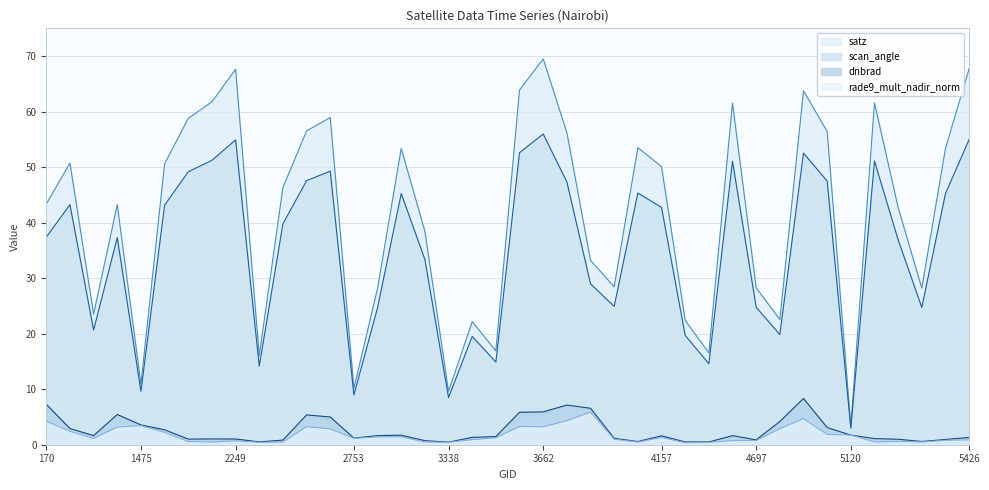

How many data points in rade9_mult_nadir_norm are less than 1?

19